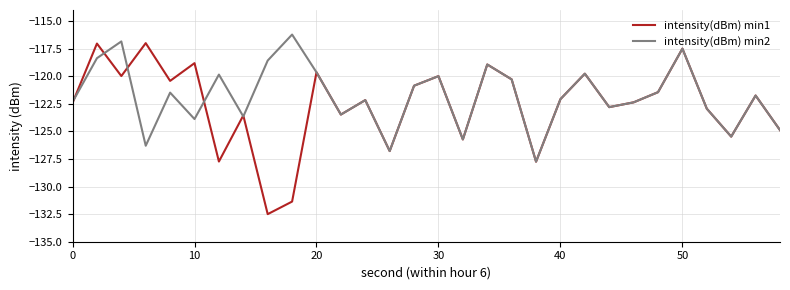

What is the difference between the second highest and second lowest values in the intensity(dBm) min1 series?

14.3